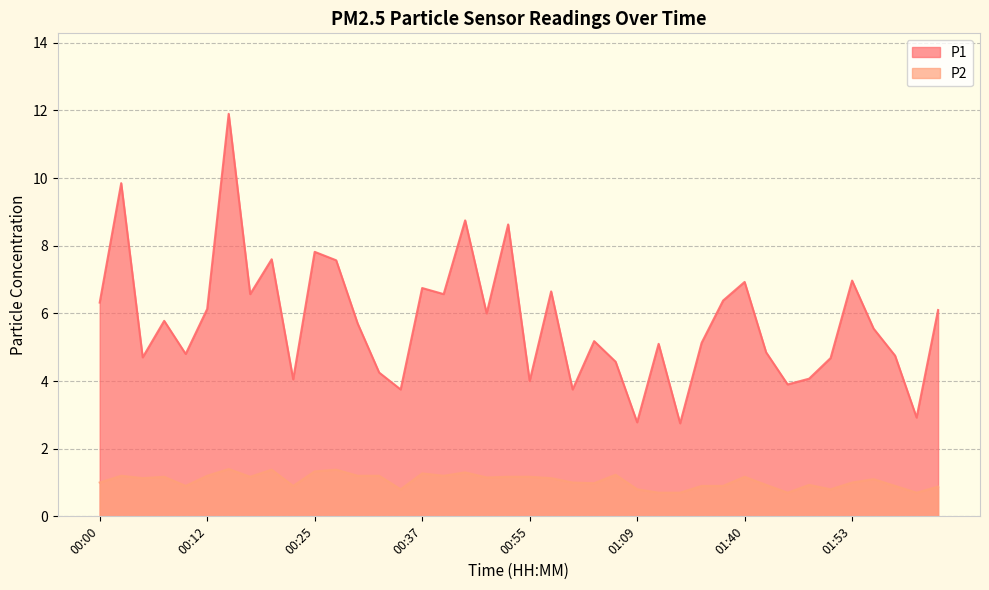

True or false: P1 has more than 2 interior local peaks.

True